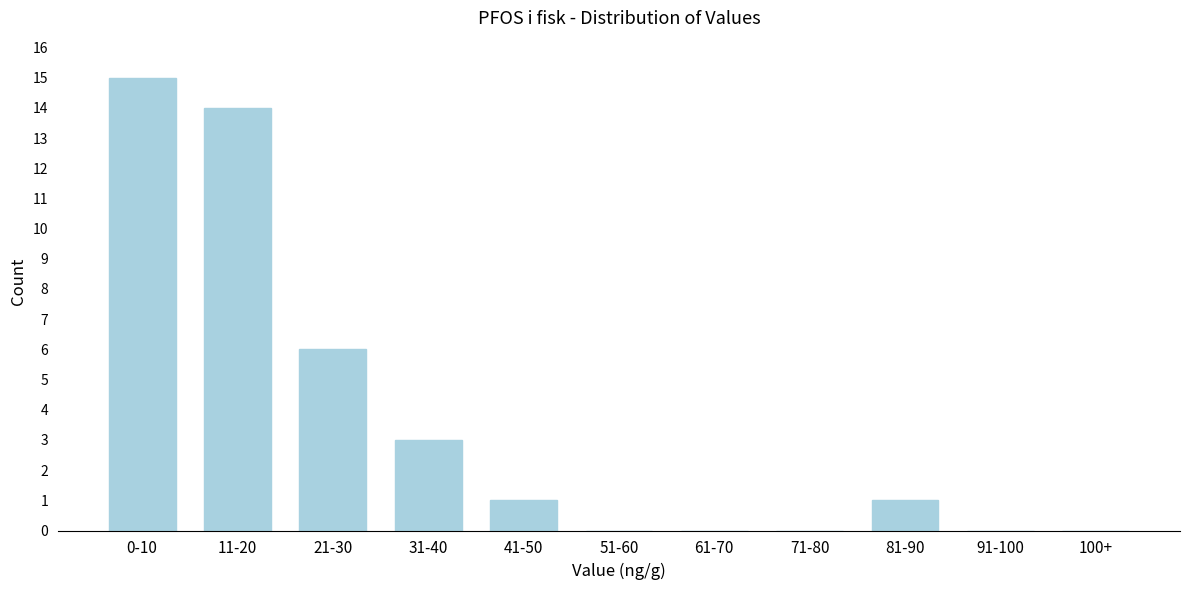

Reading left to right, extract all data points from this chart.

0-10=15	11-20=14	21-30=6	31-40=3	41-50=1	51-60=0	61-70=0	71-80=0	81-90=1	91-100=0	100+=0